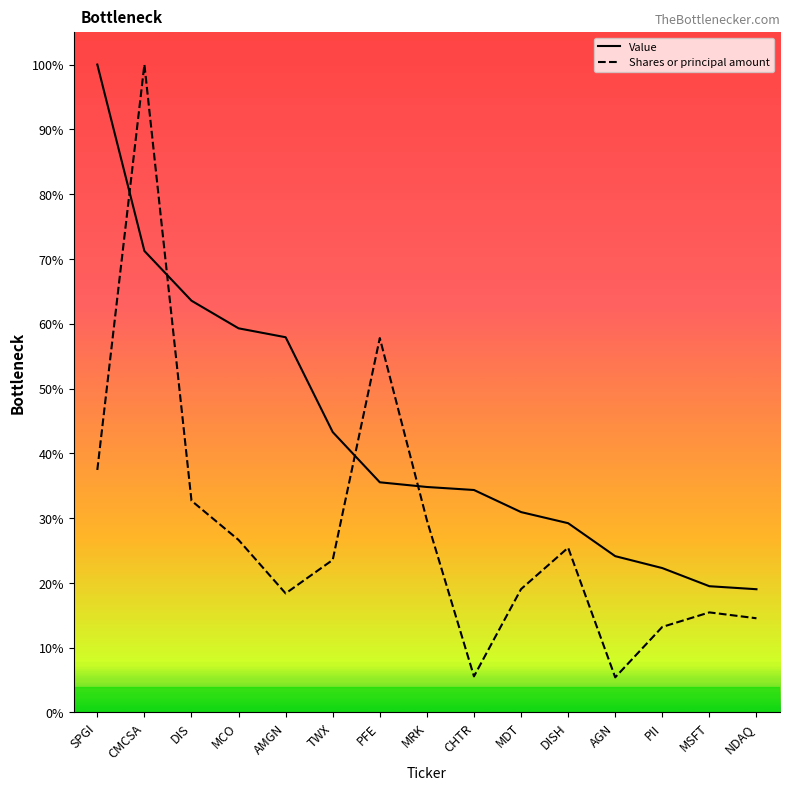

At which label is Shares or principal amount closest to 10545300?

PFE